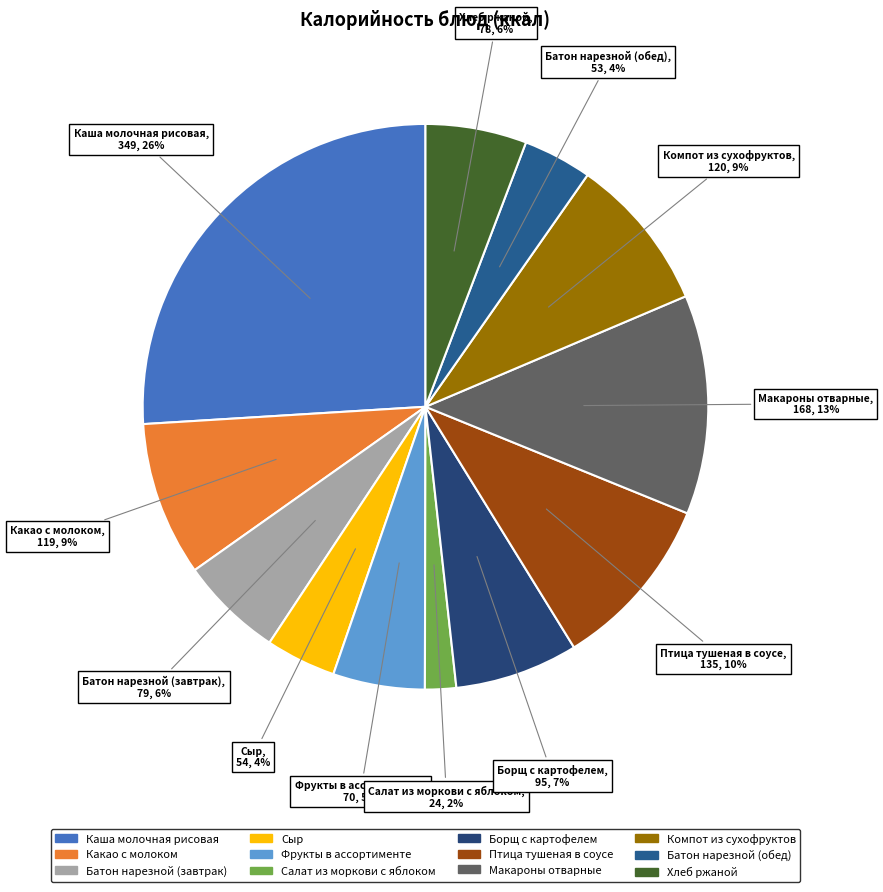

What is the largest slice in the pie chart?

Каша молочная рисовая